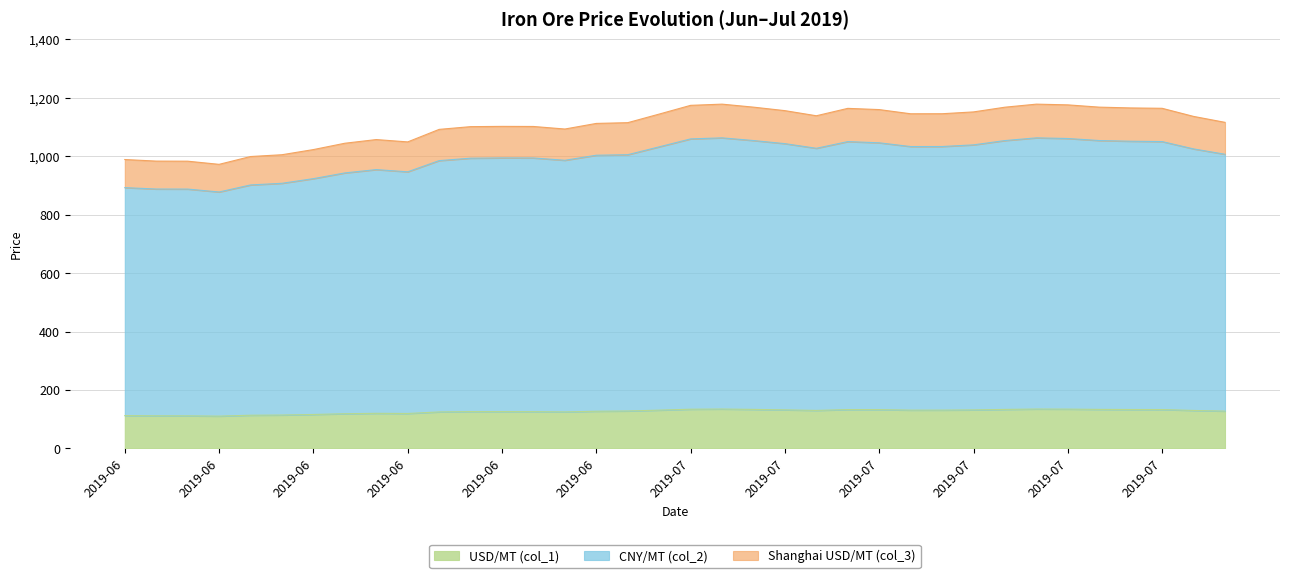

What are all the series names shown in the legend?

USD/MT (col_1), CNY/MT (col_2), Shanghai USD/MT (col_3)